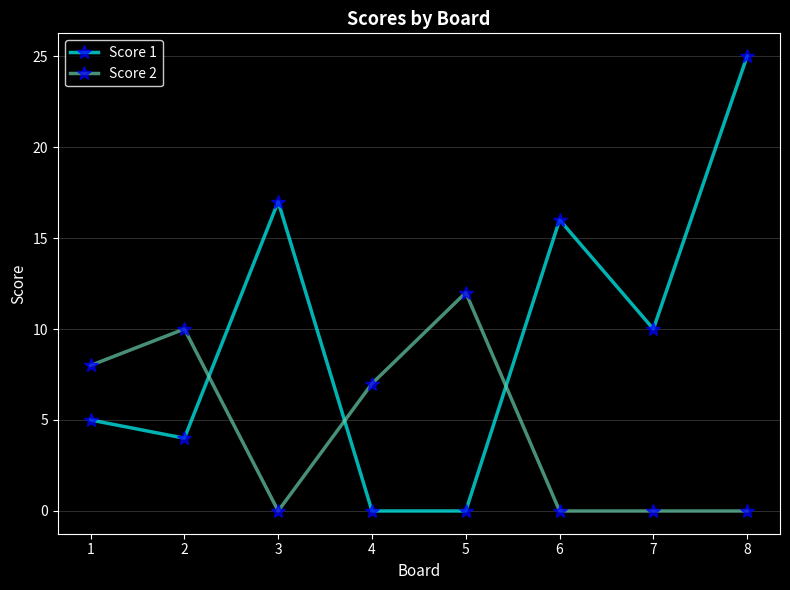

How many intersections are there between Score 1 and Score 2?

3